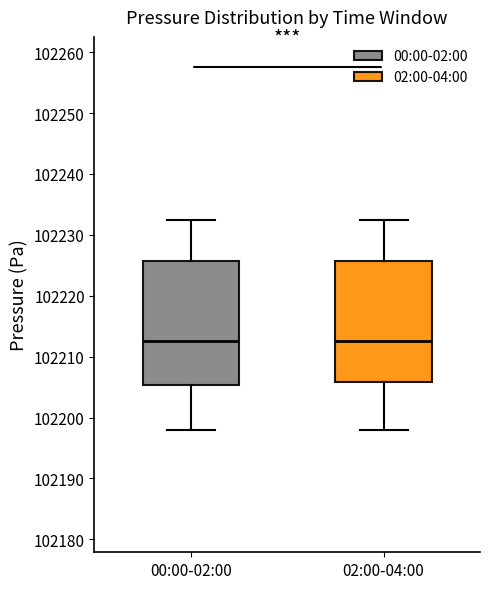

Reading left to right, transcribe this box plot: for each box, give where its median line is, the range the box spans, and where its two whiskers end, as read against the y-axis. The values are not printed on the chart, so give them approximately, as read against the axis.

00:00-02:00: median 102213, box 102205 to 102226, whiskers 102198 to 102233
02:00-04:00: median 102213, box 102206 to 102226, whiskers 102198 to 102233